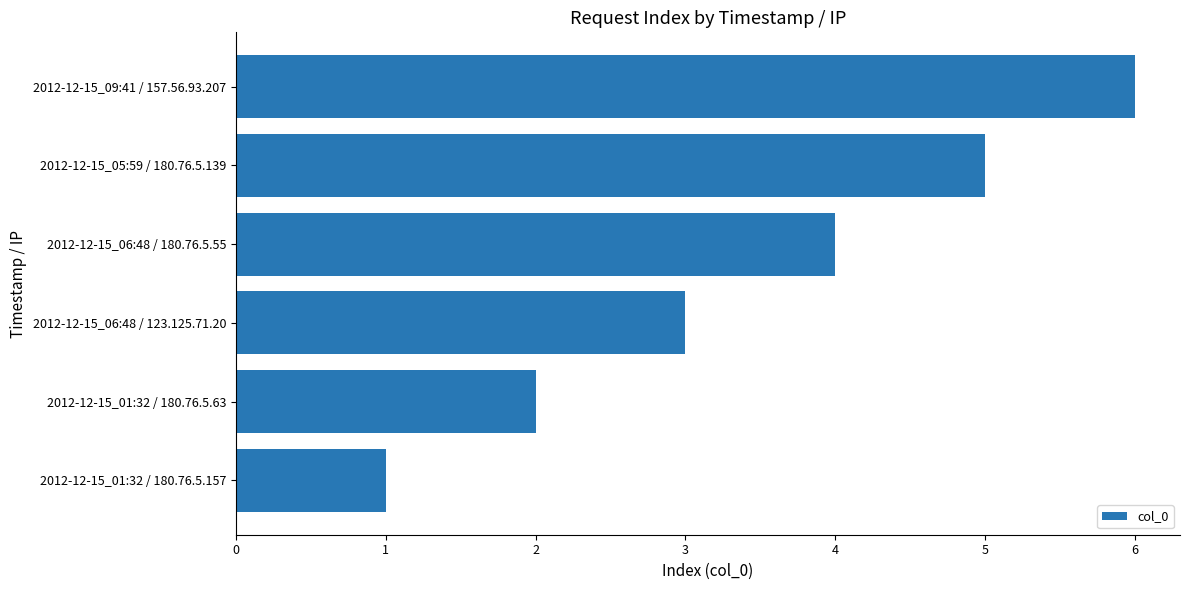

True or false: the data shows 2 at 2012-12-15_01:32 / 180.76.5.63.

True